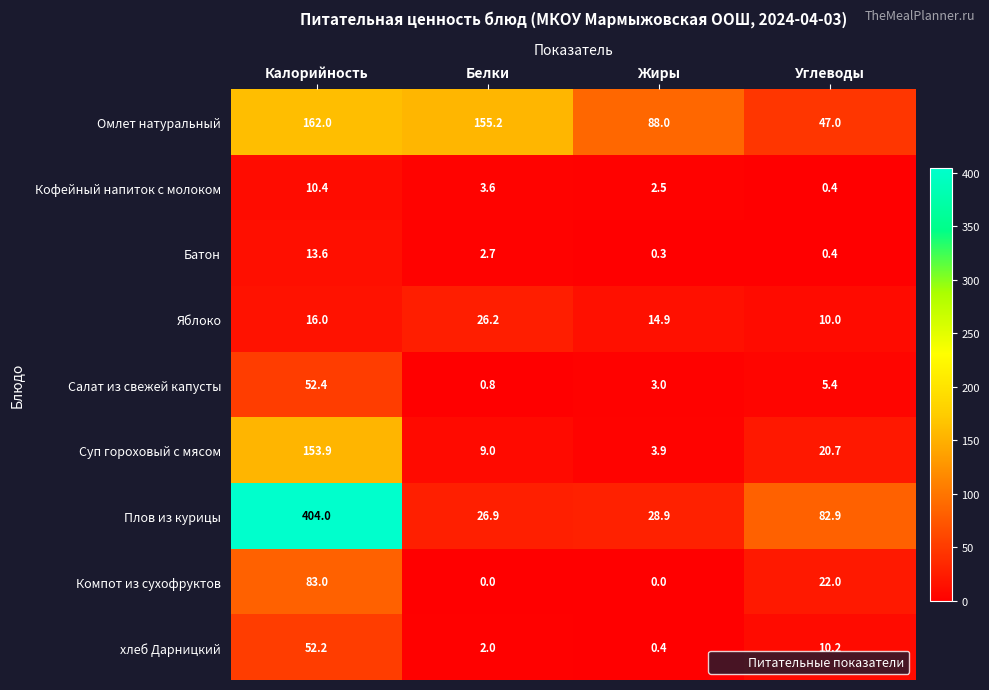

What value does the Салат из свежей капусты series have at Углеводы?

5.4